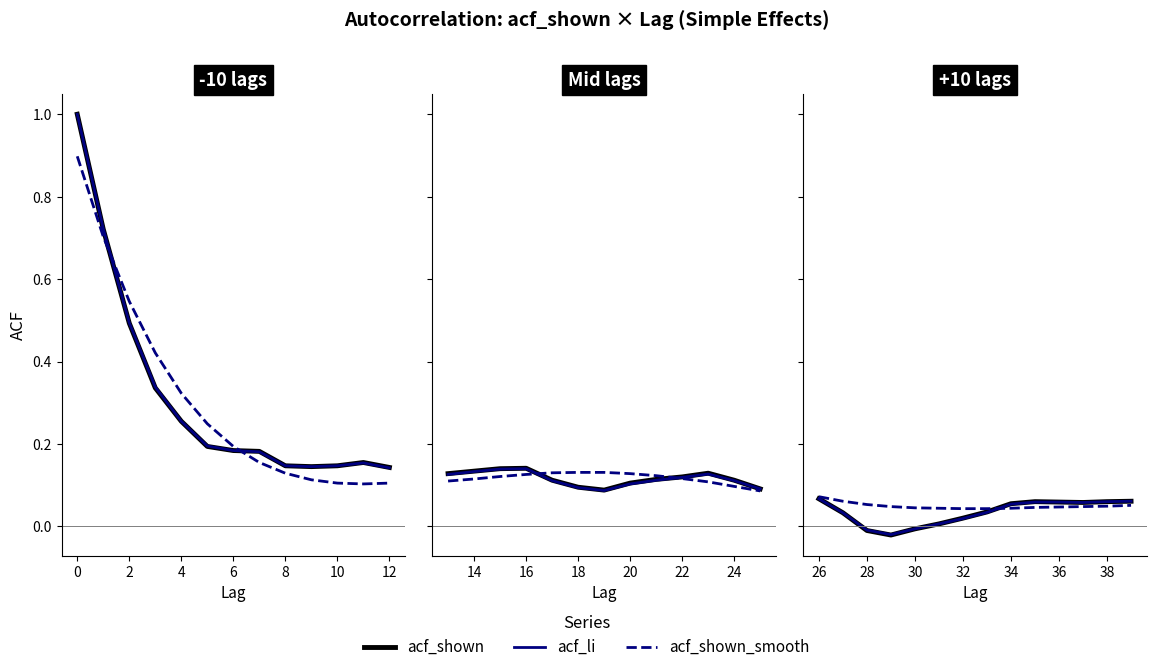

What is the approximate value of acf_li at 36?

0.1